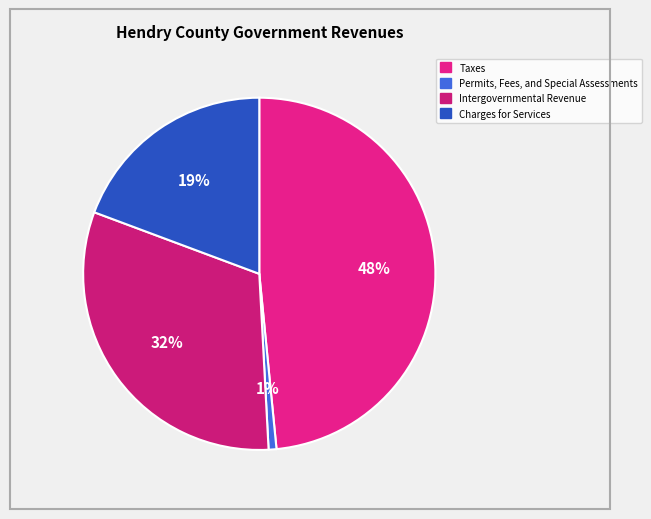

Which slice is the smallest?

Permits, Fees, and Special Assessments